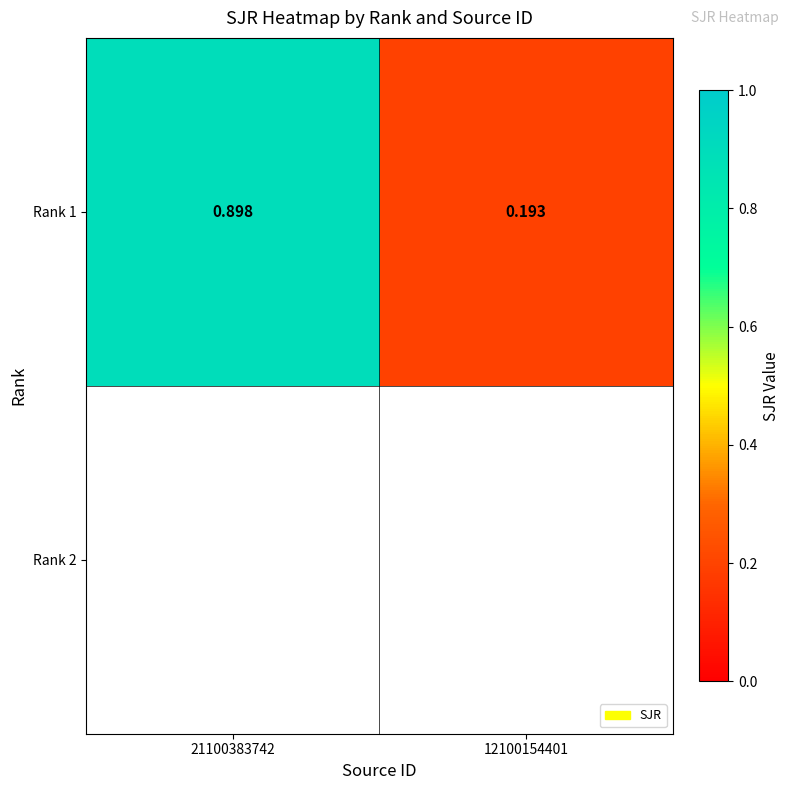

Which category has the lowest value across all series?

12100154401